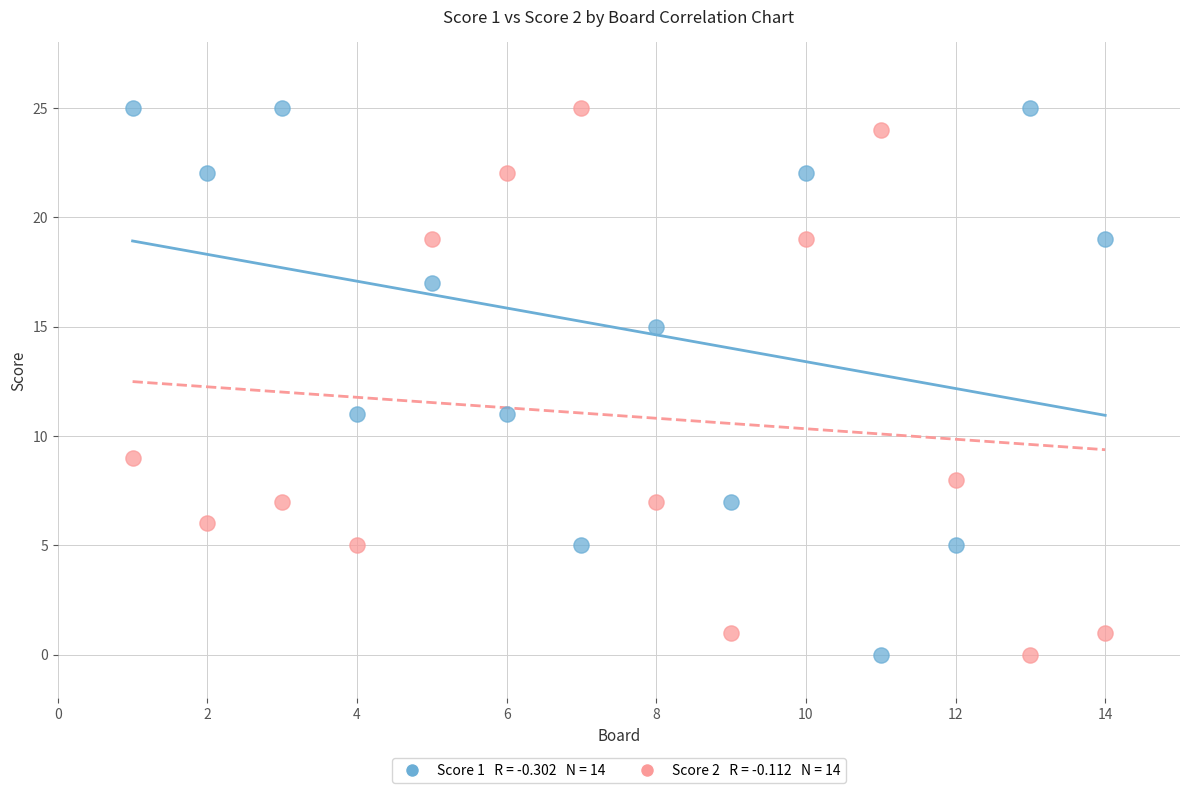

Across all data points, what is the range of X values (max minus min)?

13